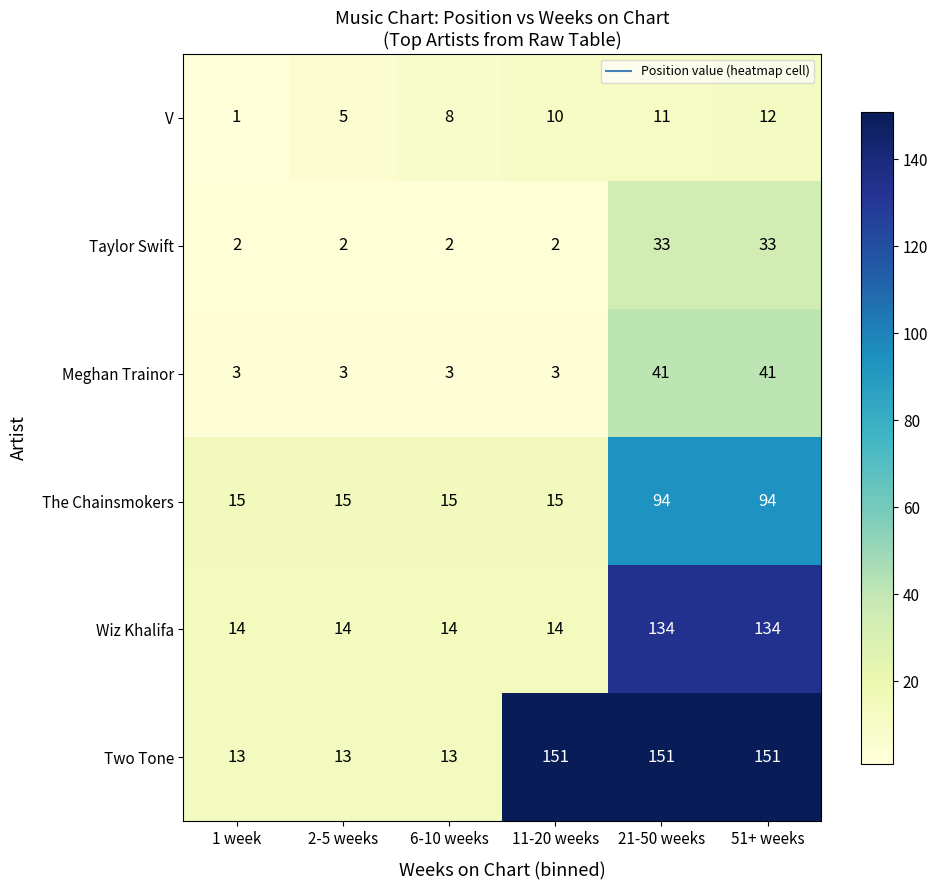

True or false: The Chainsmokers has a value of 15 at 6-10 weeks.

True